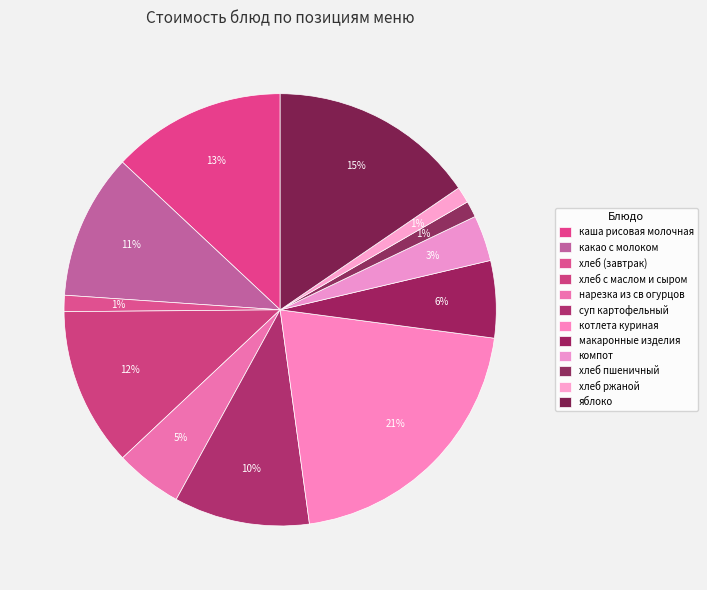

How many segments does this pie chart have?

12